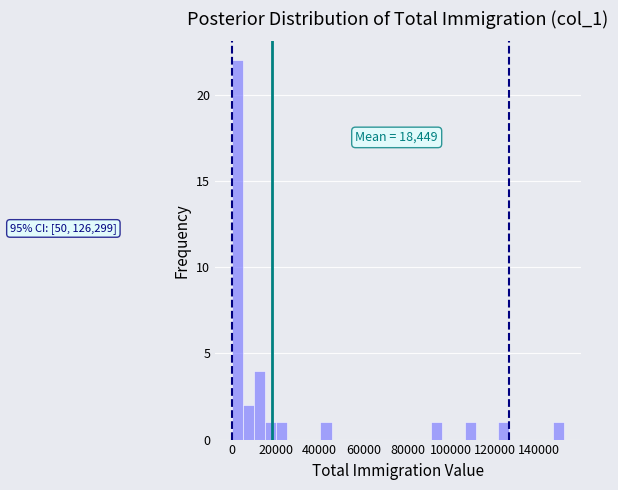

Read against the x-axis, roughly where is the centre of the tallest bar?

2000